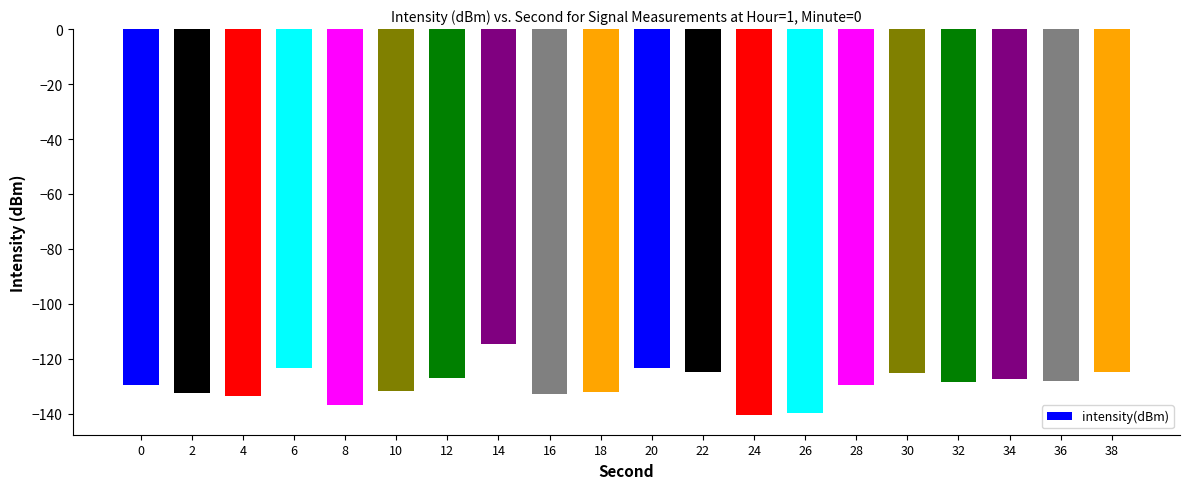

How many series are shown in this chart?

1